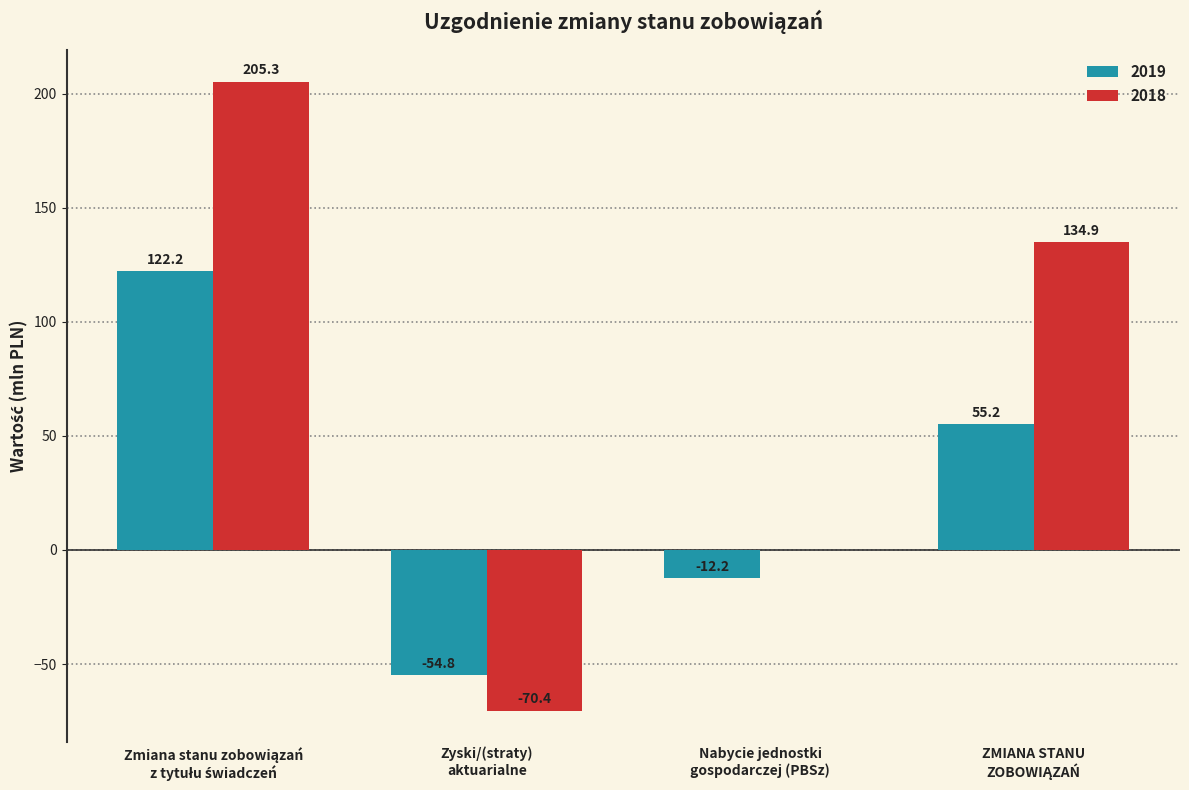

What is the maximum value for 2019?

122.2